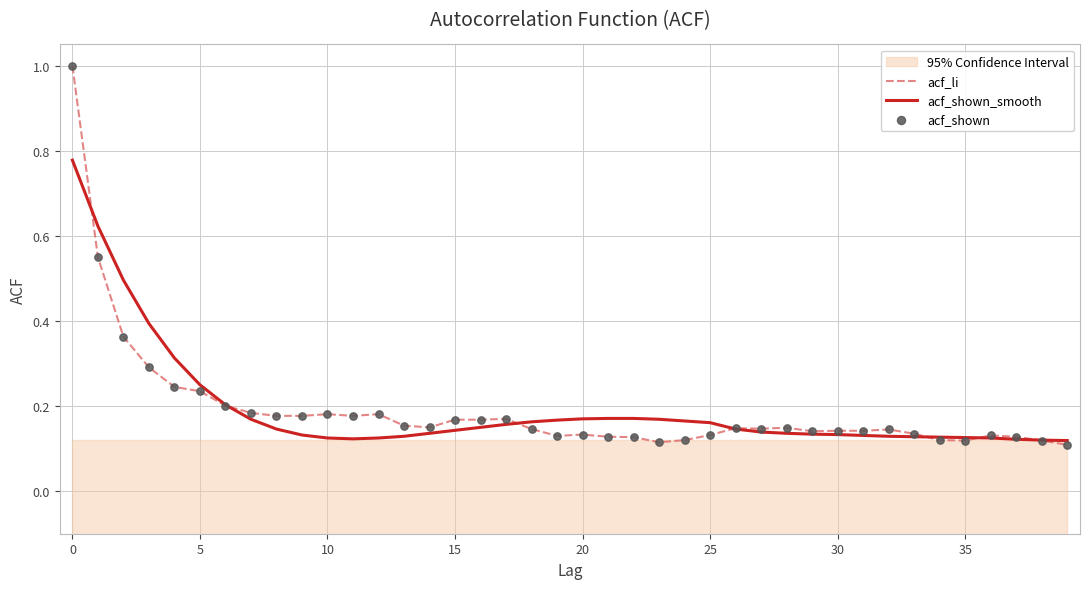

What are all the series names shown in the legend?

acf_li, acf_shown_smooth, acf_shown